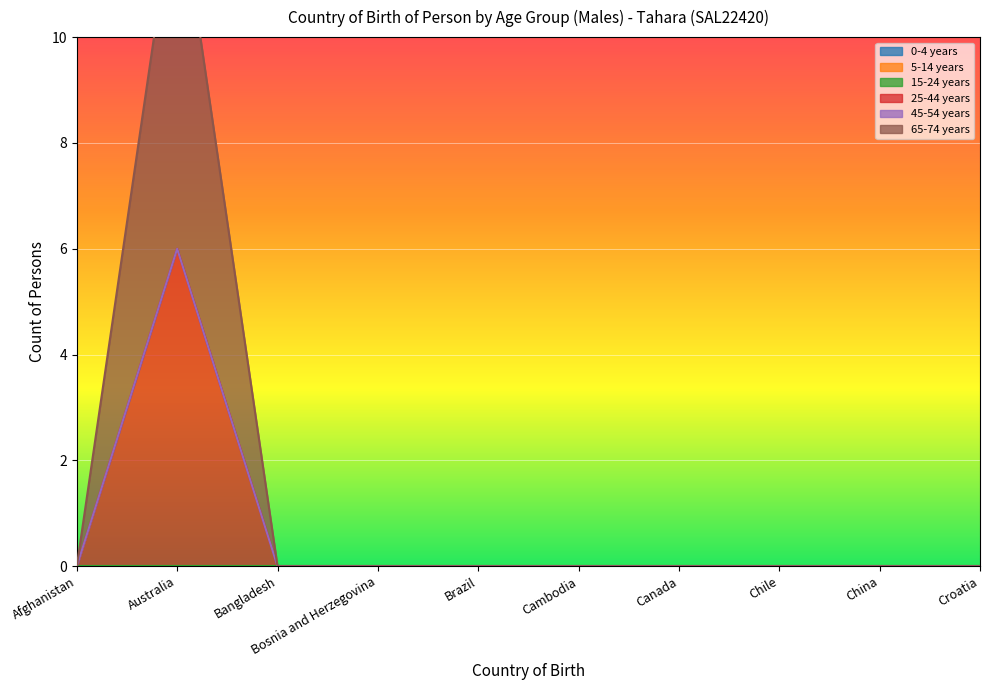

True or false: 45-54 years has more than 0 points higher than both neighbors.

False